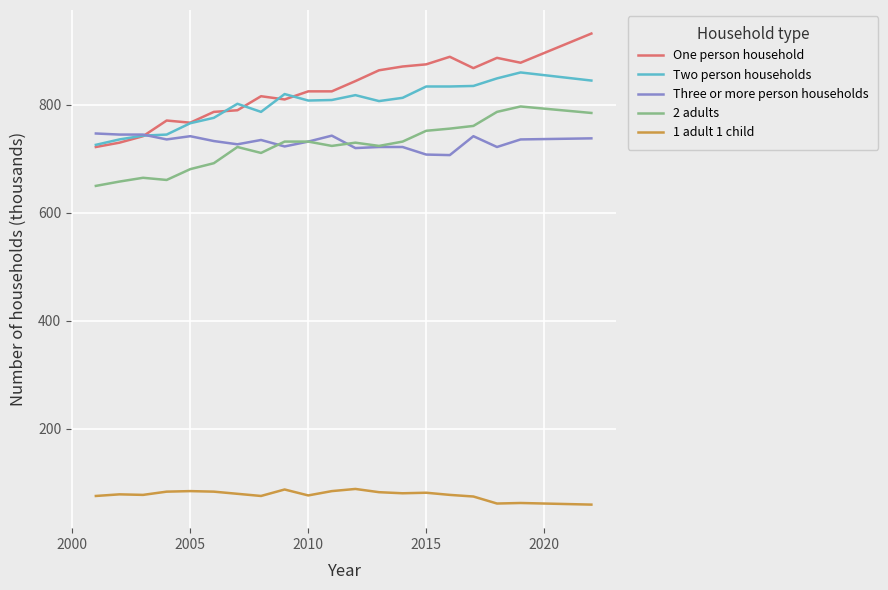

What is the minimum value for One person household?

722